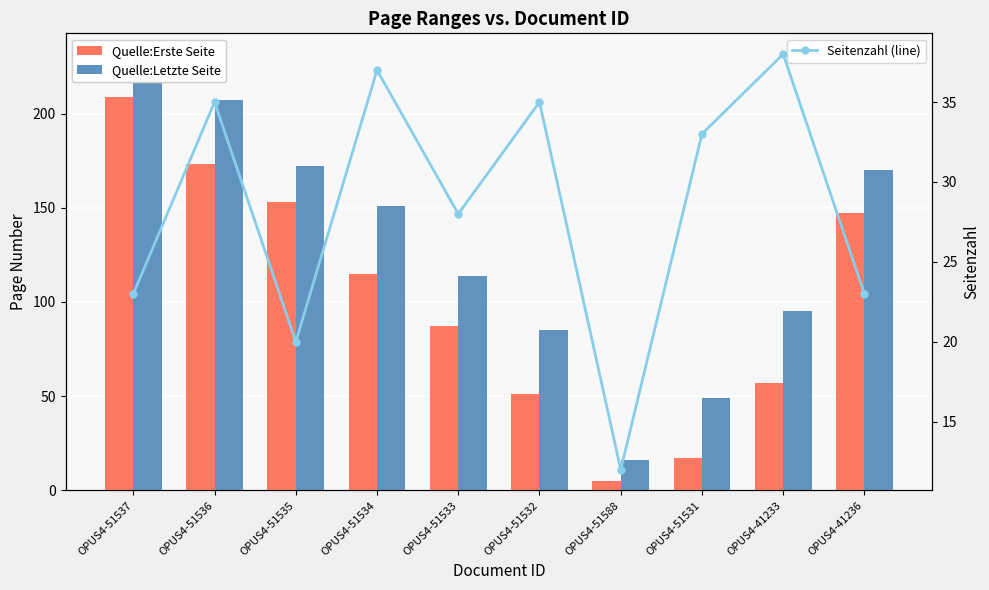

Are the bars horizontal?

No